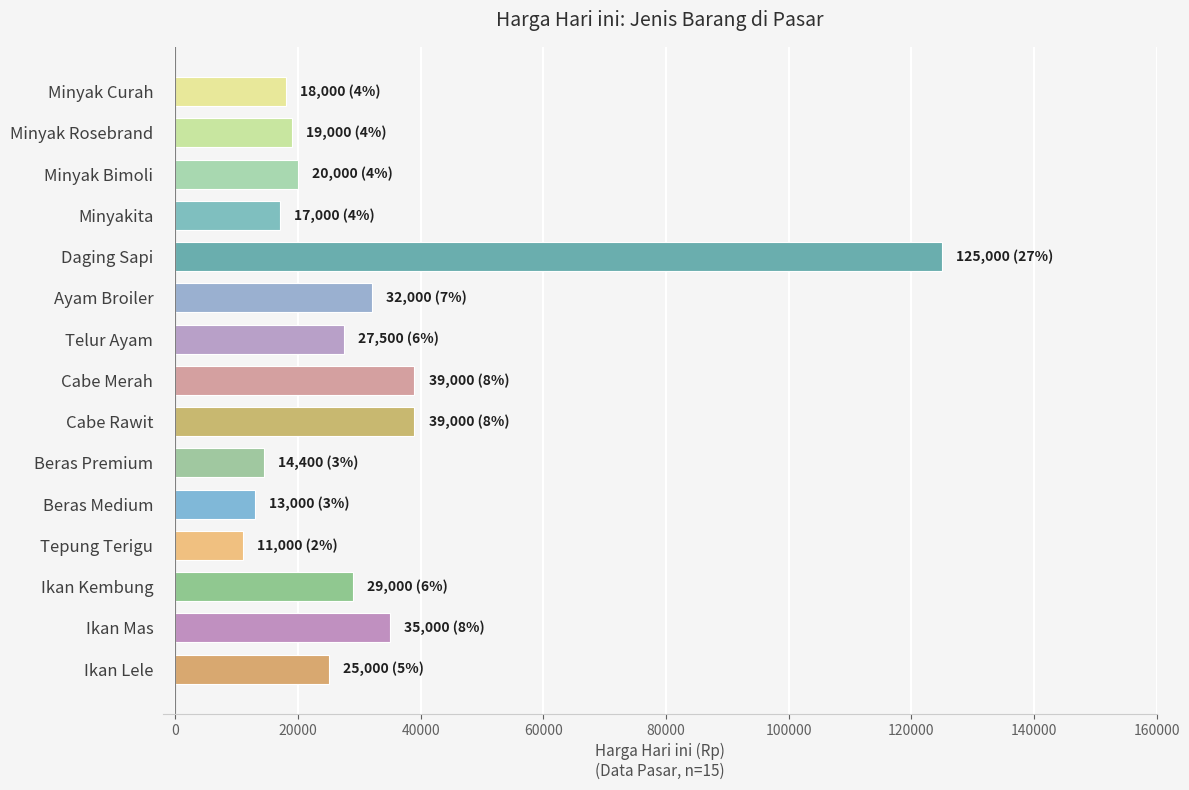

What is the approximate value at Minyak Rosebrand?

19000